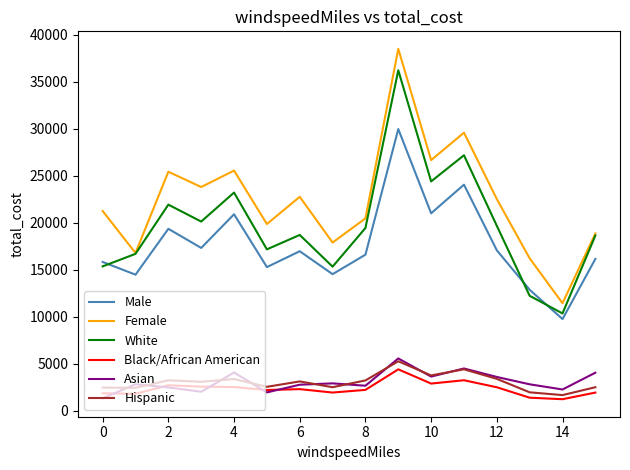

What is the highest value of the Male series?

29943